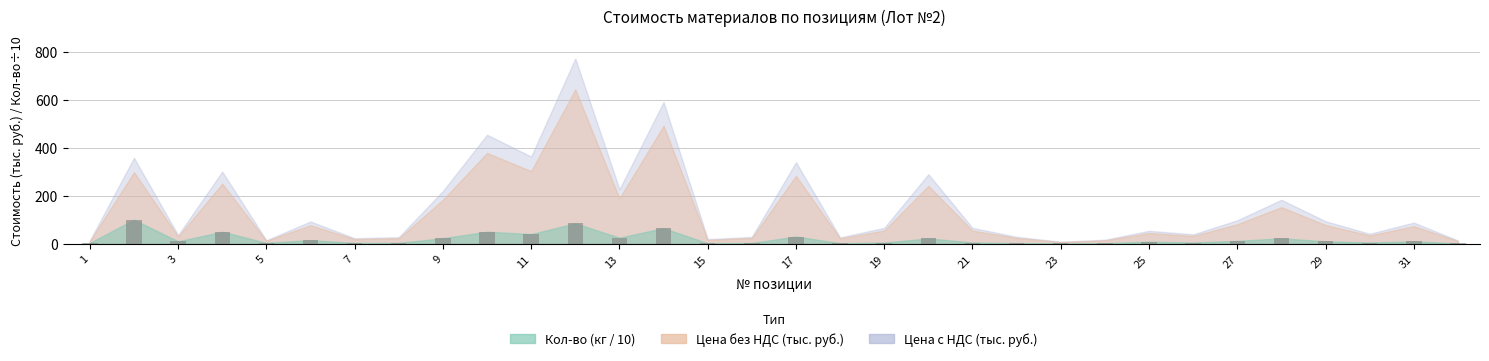

What is the sum of all values?

625.0